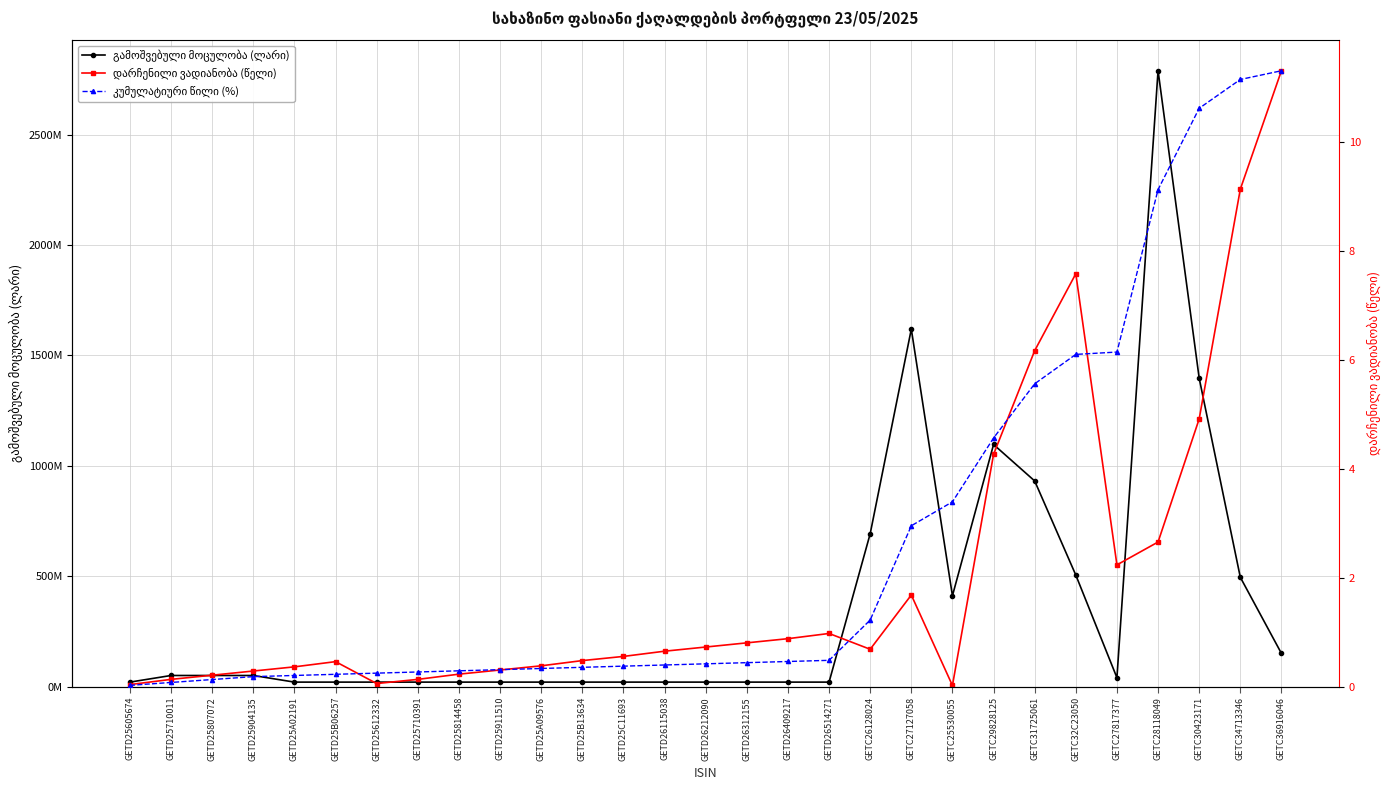

Reading right to left, transcribe all the data shown in this chart.

გამოშვებული მოცულობა (ლარი): 150000000.0	495000000.0	1396849000.0	2790611000.0	40000000.0	504987000.0	931316000.0	1096474000.0	411252000.0	1619249000.0	692211000.0	20000000.0	20000000.0	20000000.0	20000000.0	20000000.0	20000000.0	20000000.0	20000000.0	20000000.0	20000000.0	20000000.0	20000000.0	20000000.0	20000000.0	50000000.0	50000000.0	50000000.0	20000000.0
დარჩენილი ვადიანობა (წელი): 11.3	9.1	4.9	2.7	2.2	7.6	6.2	4.3	0.0	1.7	0.7	1.0	0.9	0.8	0.7	0.6	0.6	0.5	0.4	0.3	0.2	0.1	0.1	0.5	0.4	0.3	0.2	0.1	0.0
კუმულატიური წილი (%): 100.0	98.6	93.9	80.7	54.3	53.9	49.2	40.4	30.0	26.1	10.8	4.3	4.1	3.9	3.7	3.5	3.3	3.1	2.9	2.7	2.6	2.4	2.2	2.0	1.8	1.6	1.1	0.7	0.2